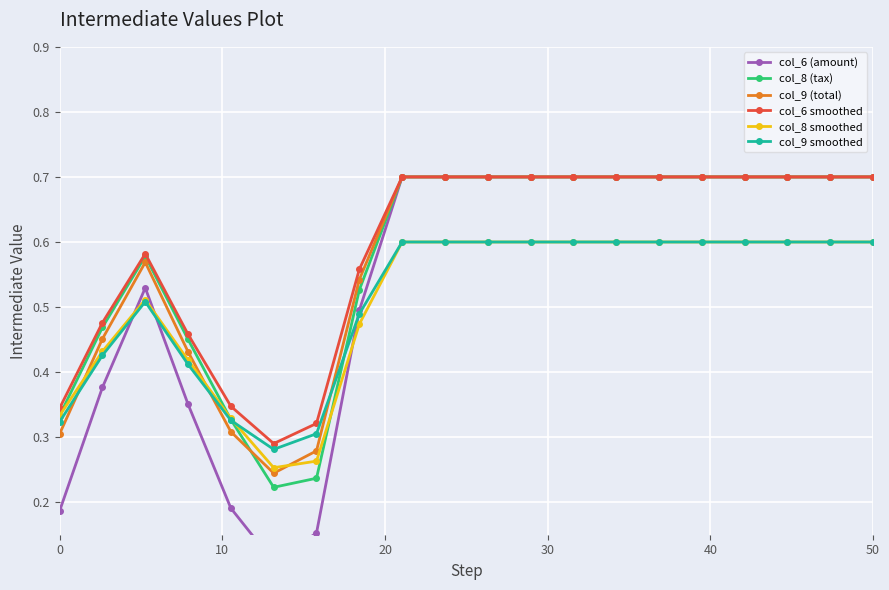

Which series has the largest total across all categories?

col_6 smoothed